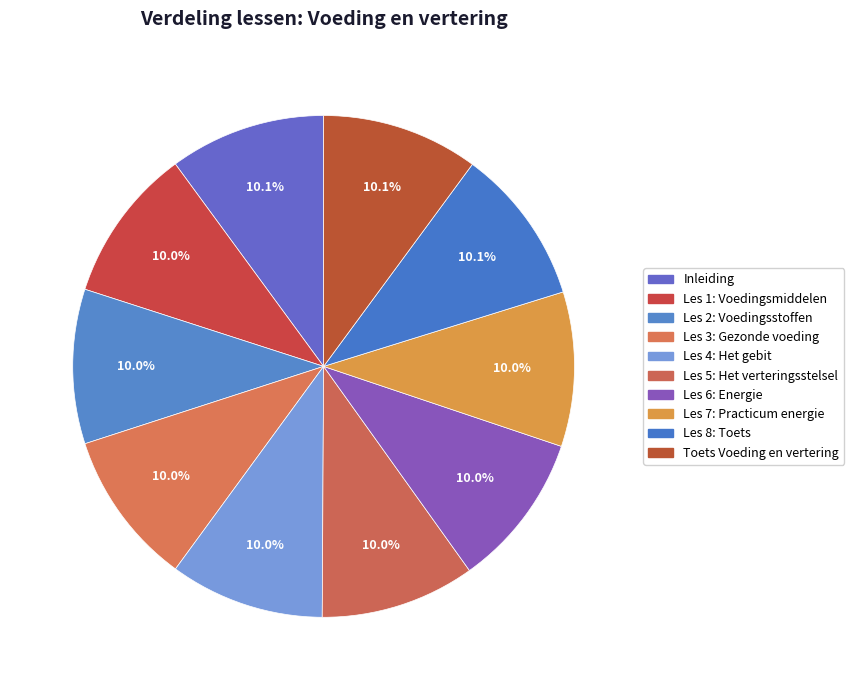

What percentage is NOT represented by Les 4: Het gebit?

90.0%